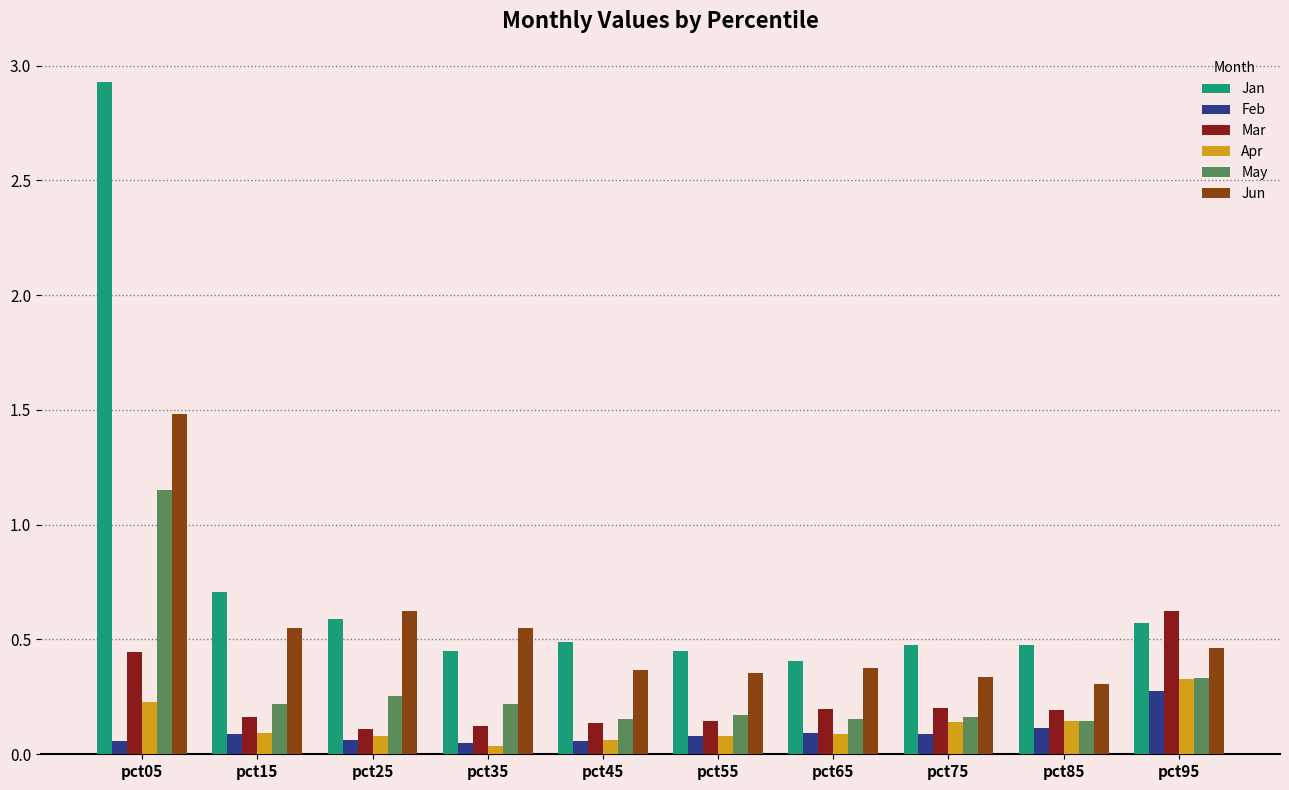

The value of Jun at pct35 is 0.2. True or false?

False